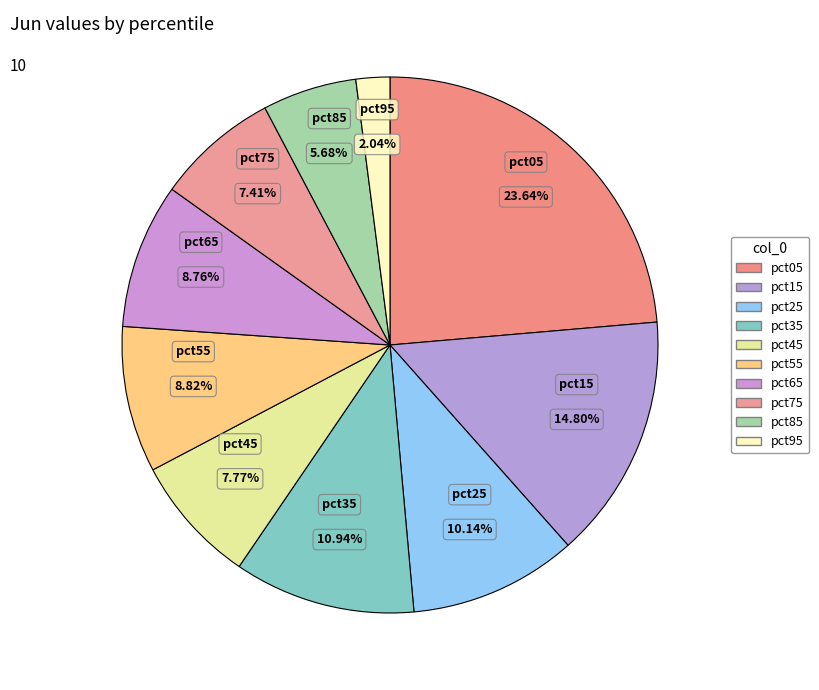

Is it true that pct05 is 14% of the pie?

False